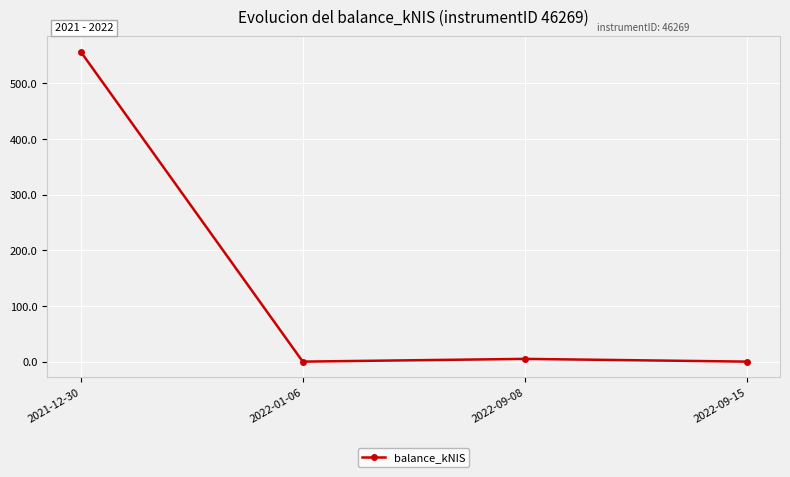

Which label corresponds to the largest value in the chart?

2021-12-30